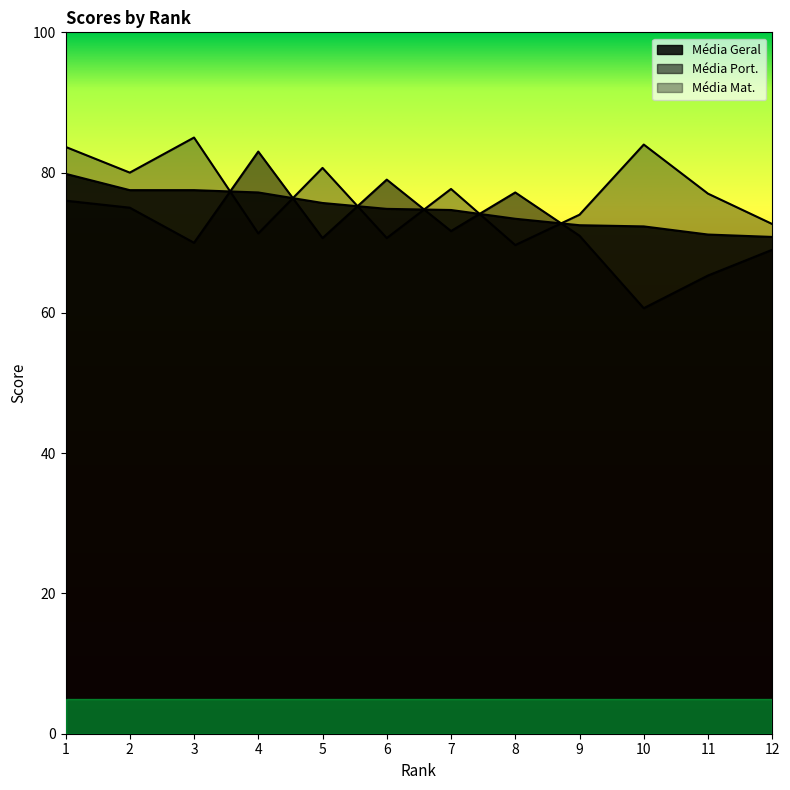

How many lines are shown in the chart?

3